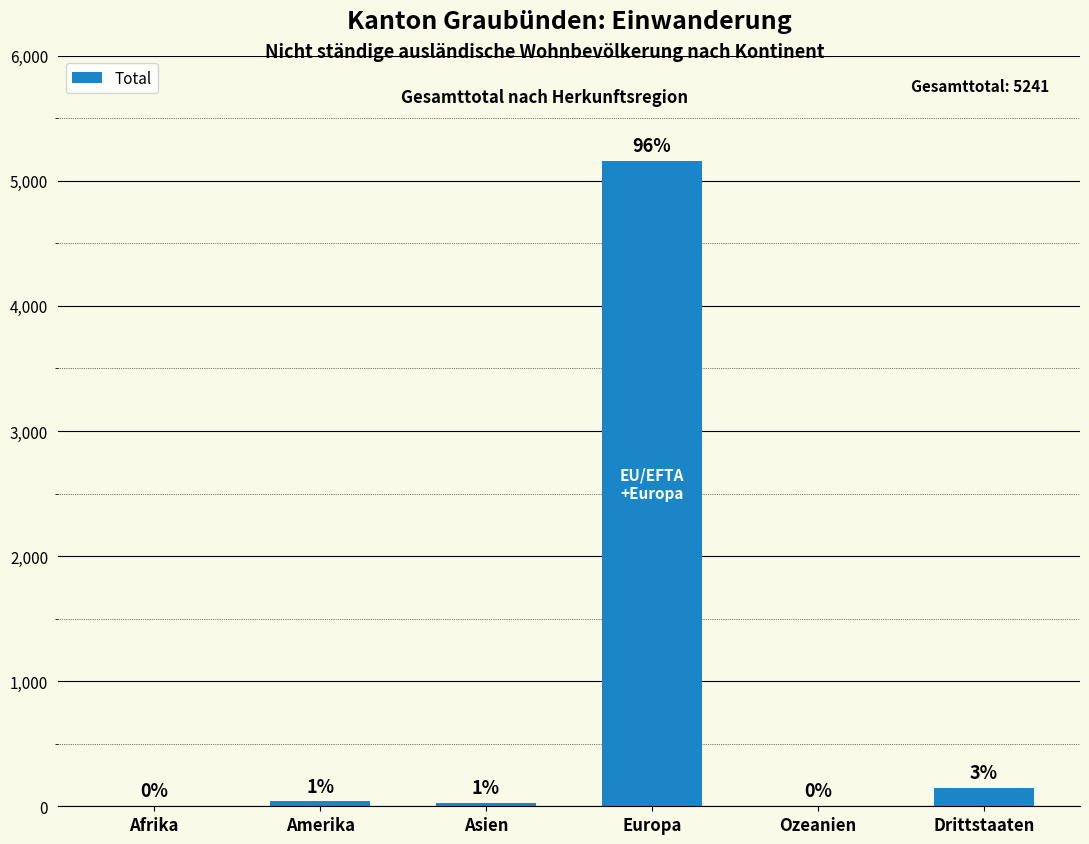

What is the label of the 4th bar from the right?

Asien